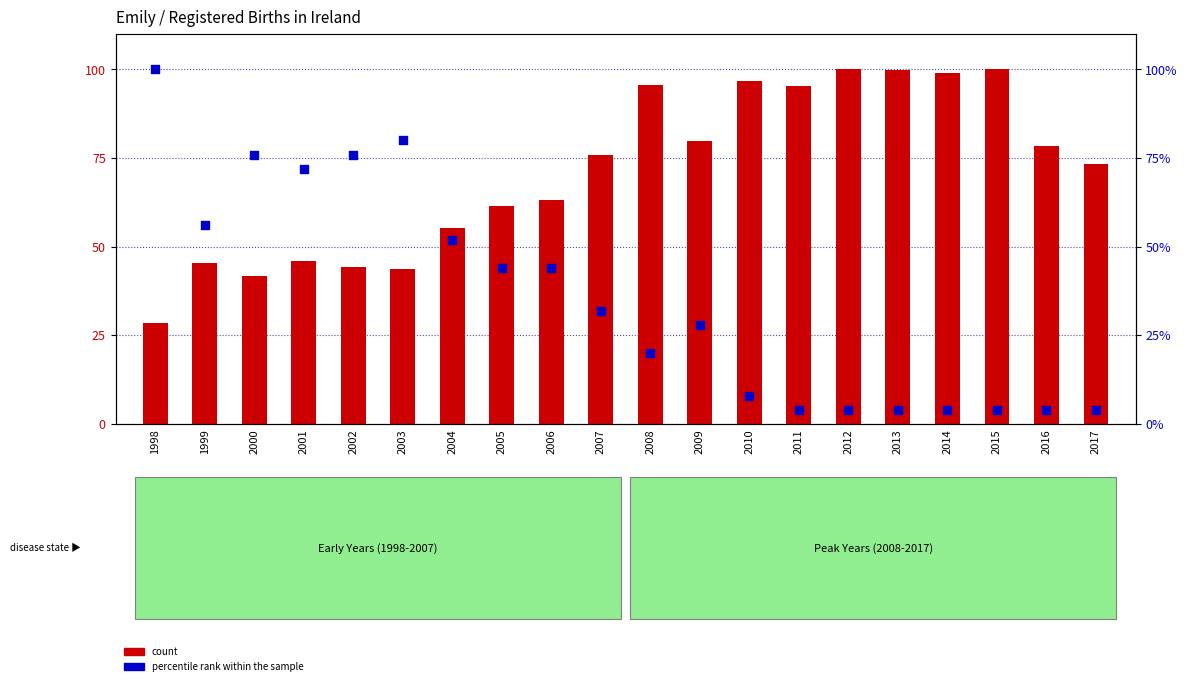

At which category is the sum across all series the highest?

1998